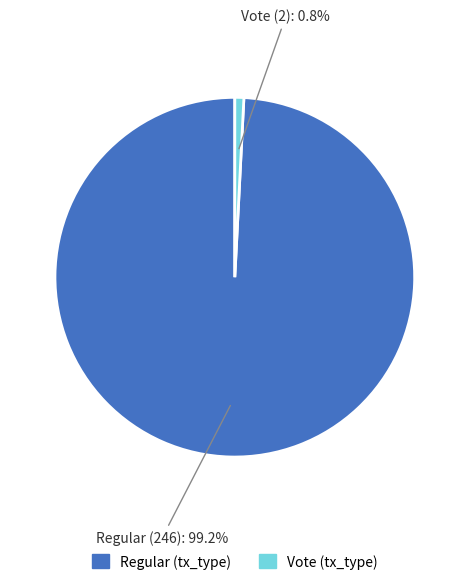

To the nearest percent, what percentage of the pie is Regular (246)?

99%